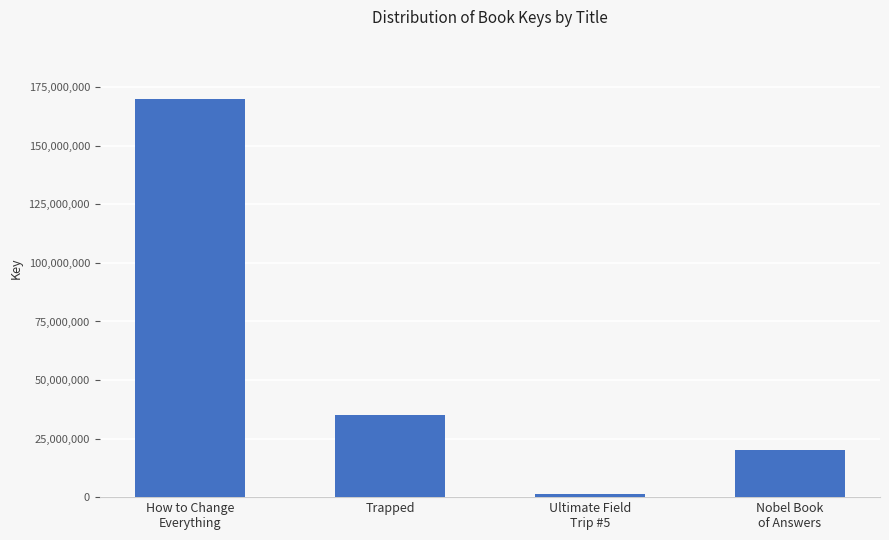

What is the difference between the maximum and minimum values?

168342617